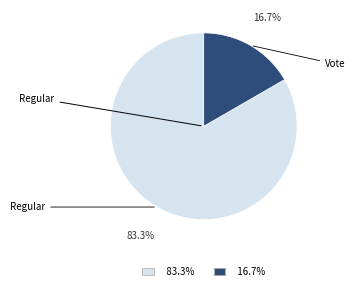

To the nearest percent, what is the difference between the largest and smallest slice percentages?

67%